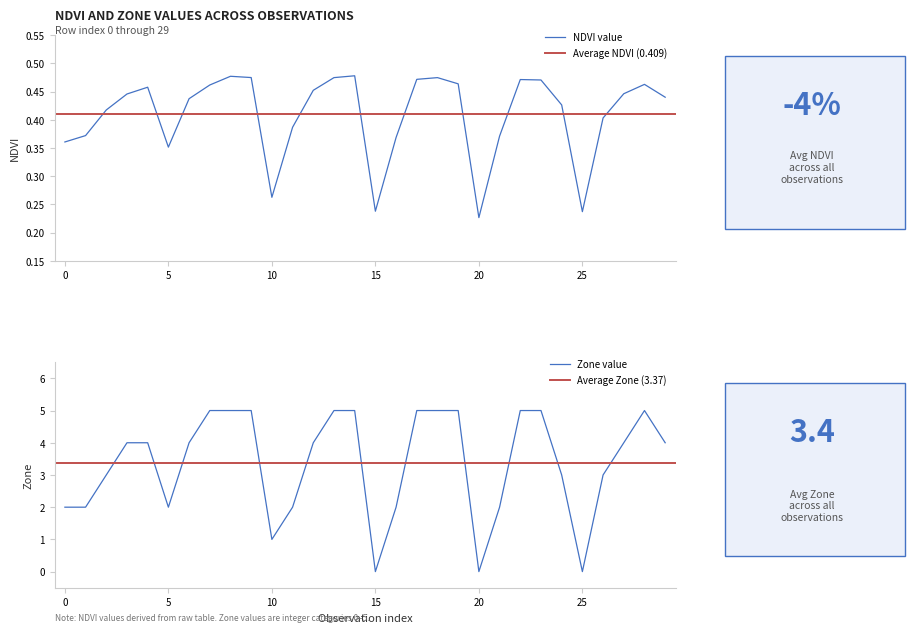

Count the number of categories in the chart.

30